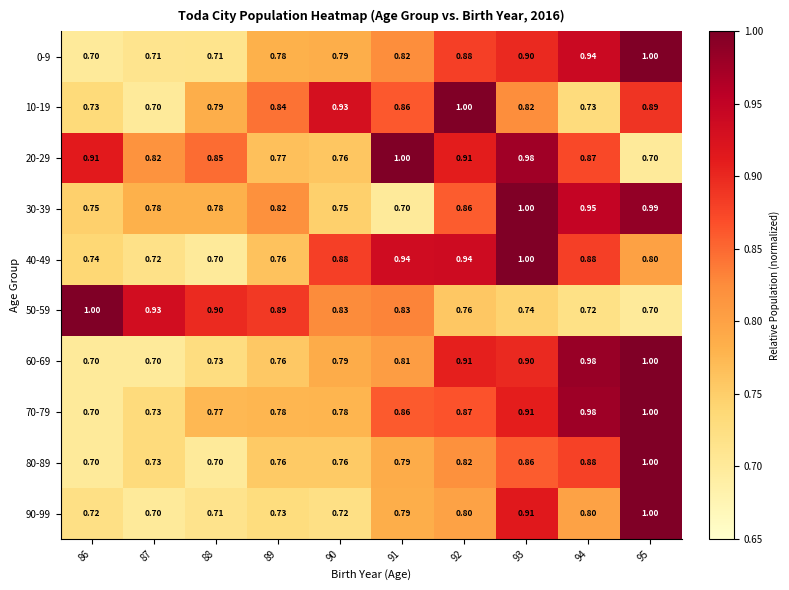

Is the value of 50-59 at 86 greater than the value of 30-39 at 87?

Yes